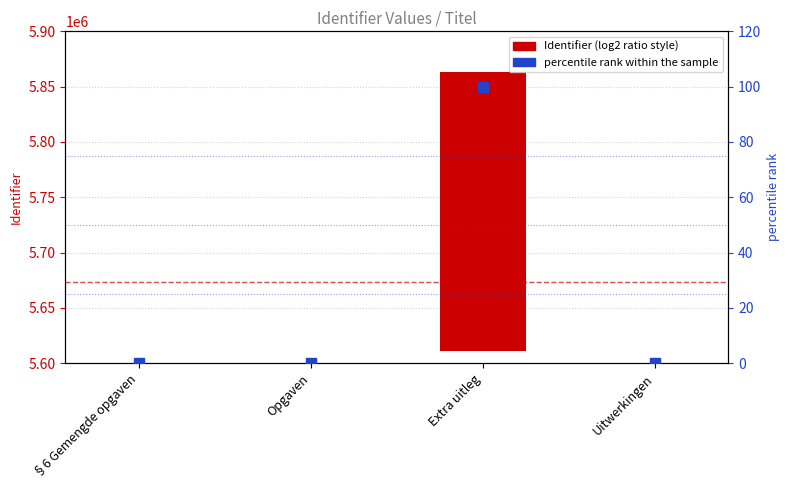

Which series has the largest total across all categories?

Identifier